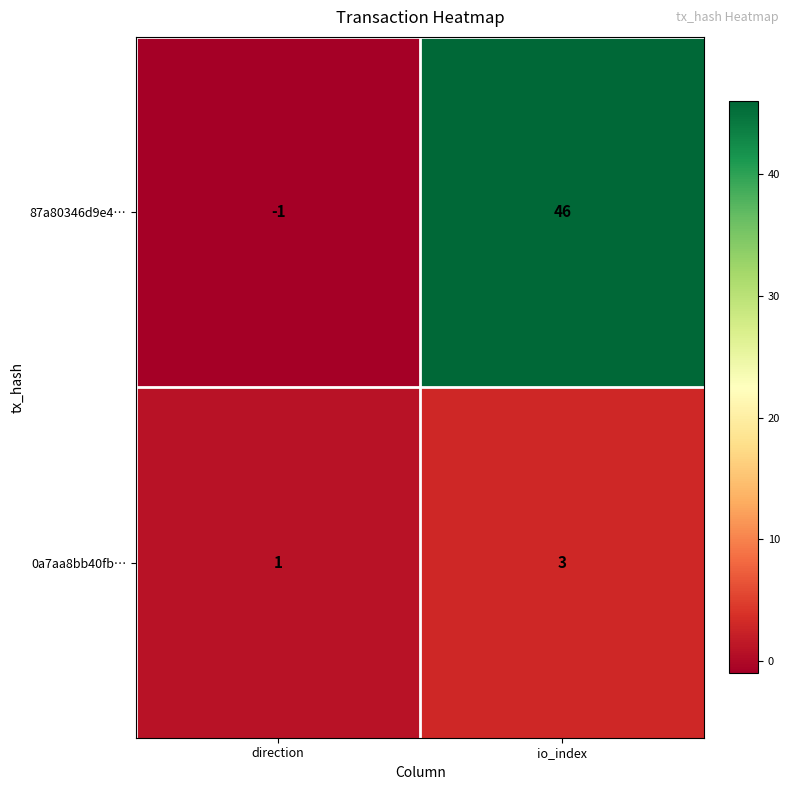

At which category does the chart reach its minimum across all series?

direction